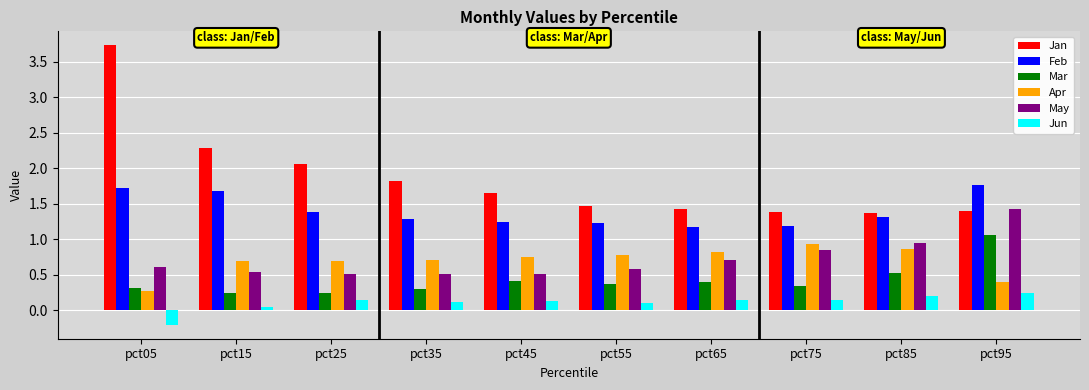

True or false: Apr has a value of 1.0 at pct45.

False